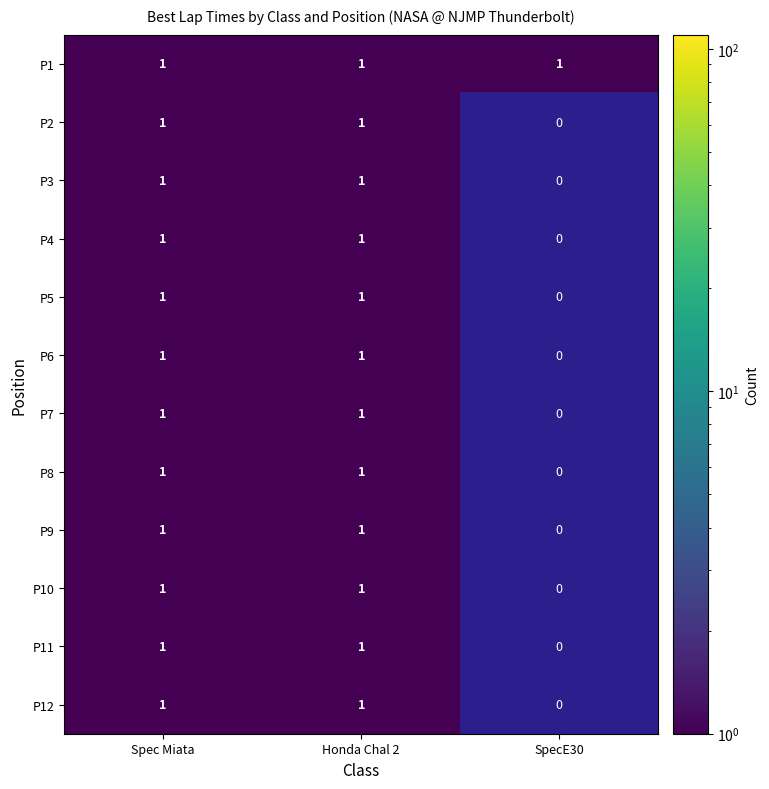

Which label corresponds to the smallest value in the chart?

SpecE30